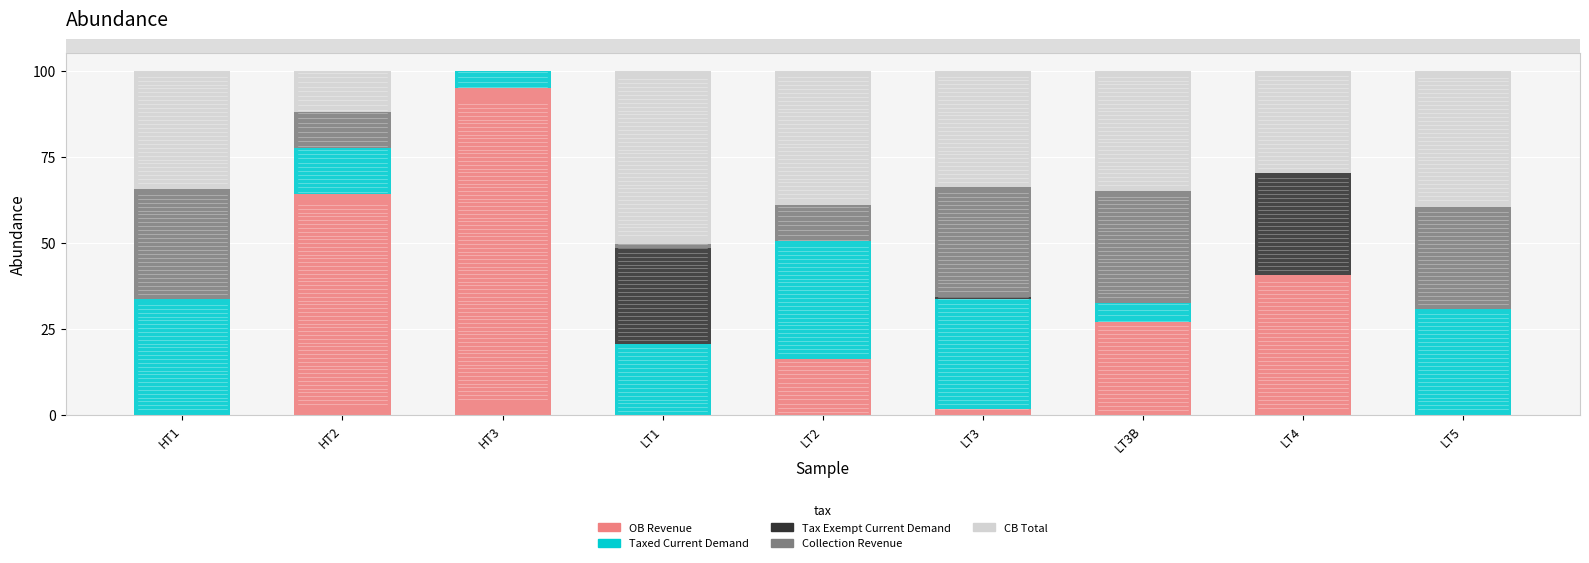

How many values in the OB Revenue series exceed 16?

5